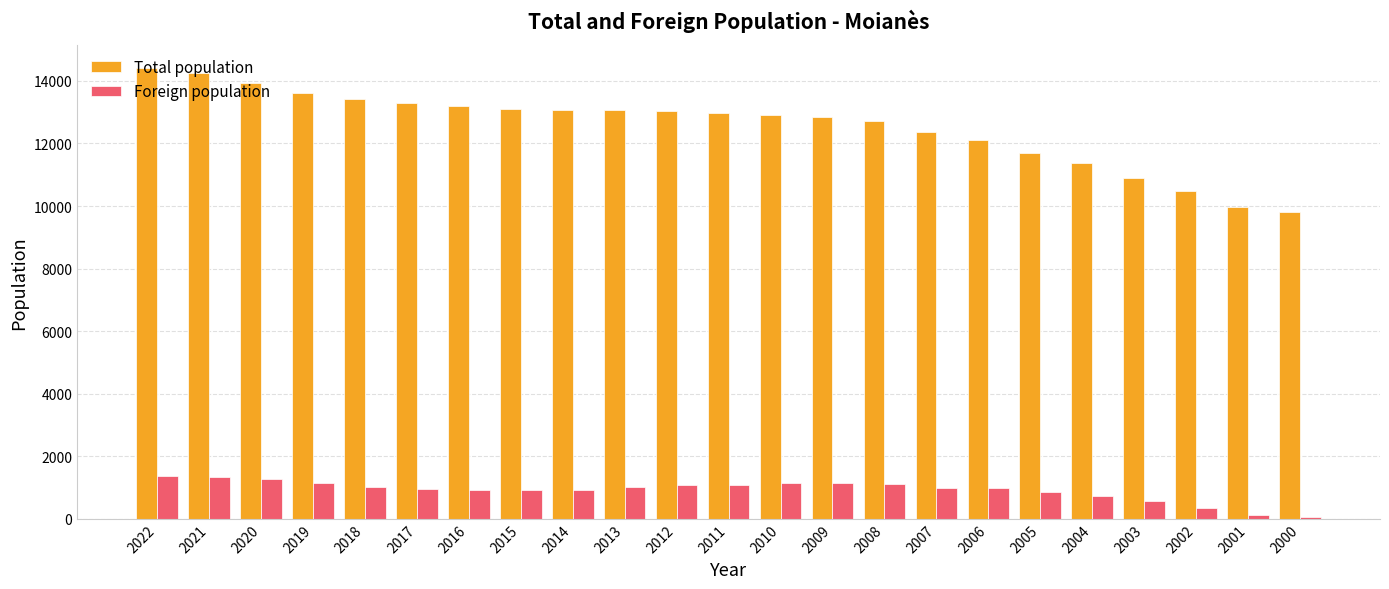

Which label corresponds to the largest value in the chart?

2022